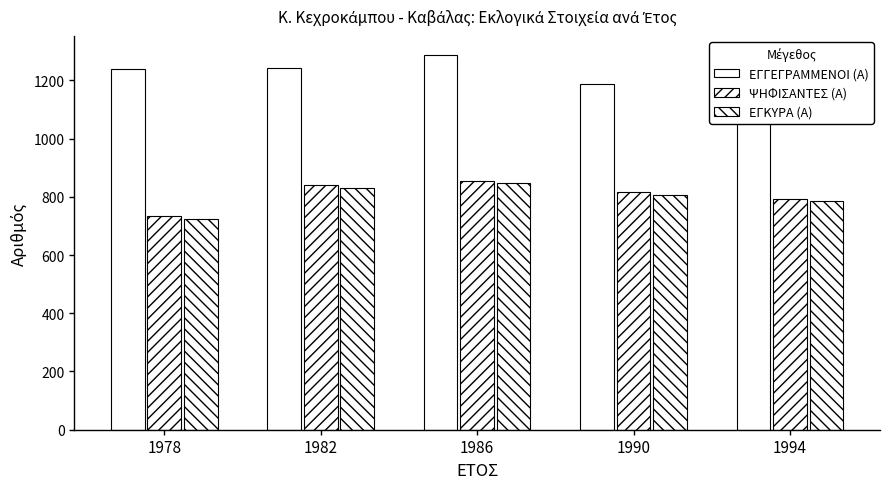

Are the bars horizontal?

No